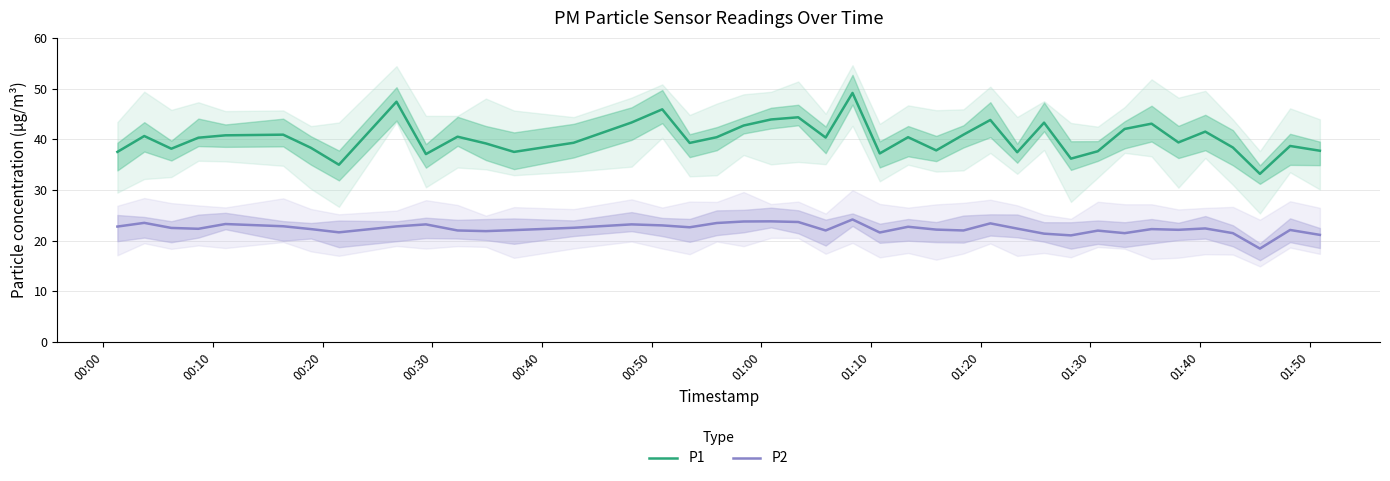

What is the maximum value shown in the chart?

49.1